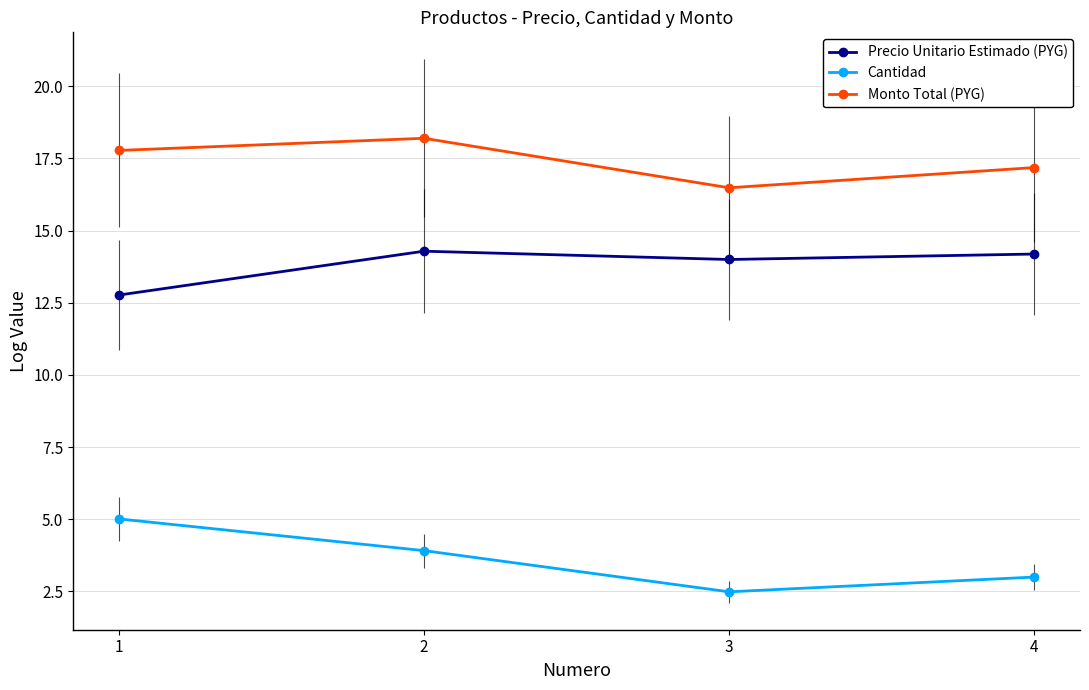

At 1, list the series in order from largest to smallest.

Monto Total (PYG), Precio Unitario Estimado (PYG), Cantidad